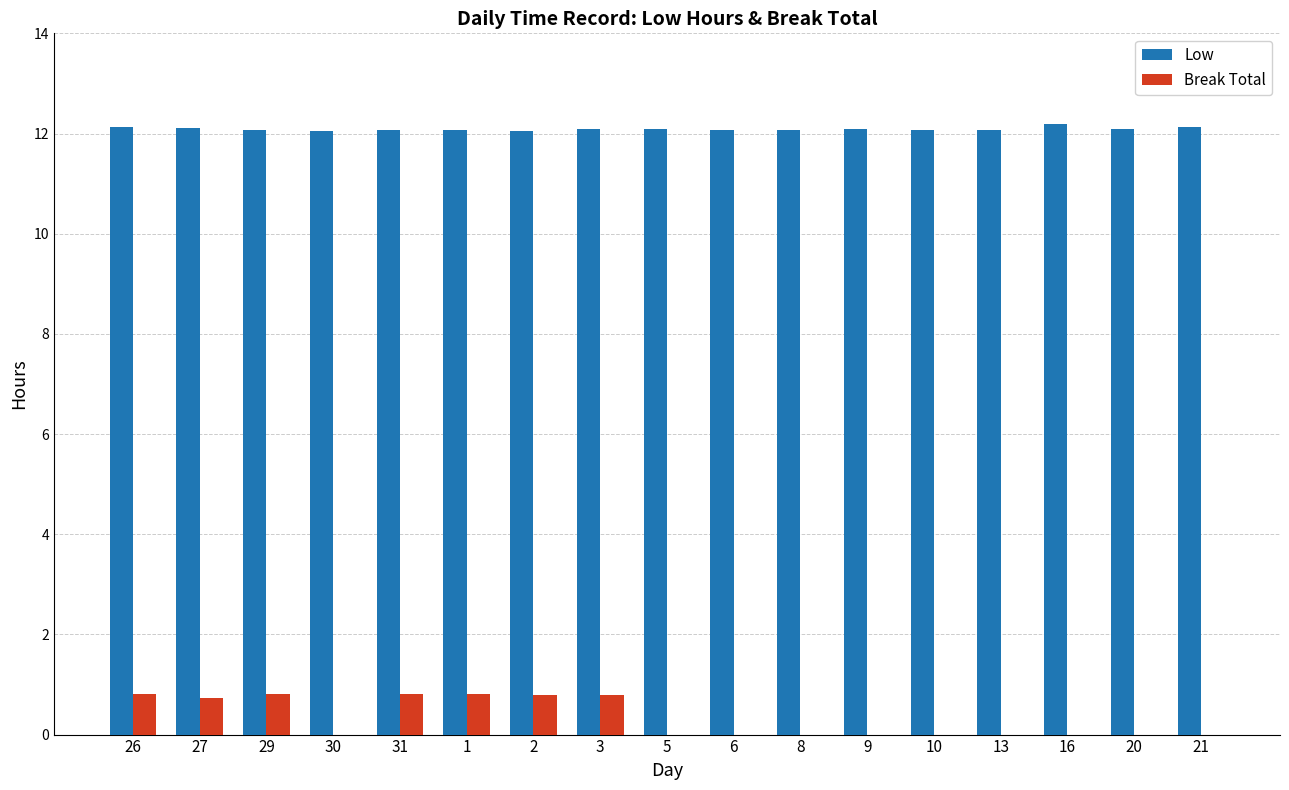

Reading right to left, transcribe all the data shown in this chart.

Low: 12.1	12.1	12.2	12.1	12.1	12.1	12.1	12.1	12.1	12.1	12.1	12.1	12.1	12.1	12.1	12.1	12.1
Break Total: 0.0	0.0	0.0	0.0	0.0	0.0	0.0	0.0	0.0	0.8	0.8	0.8	0.8	0.0	0.8	0.7	0.8